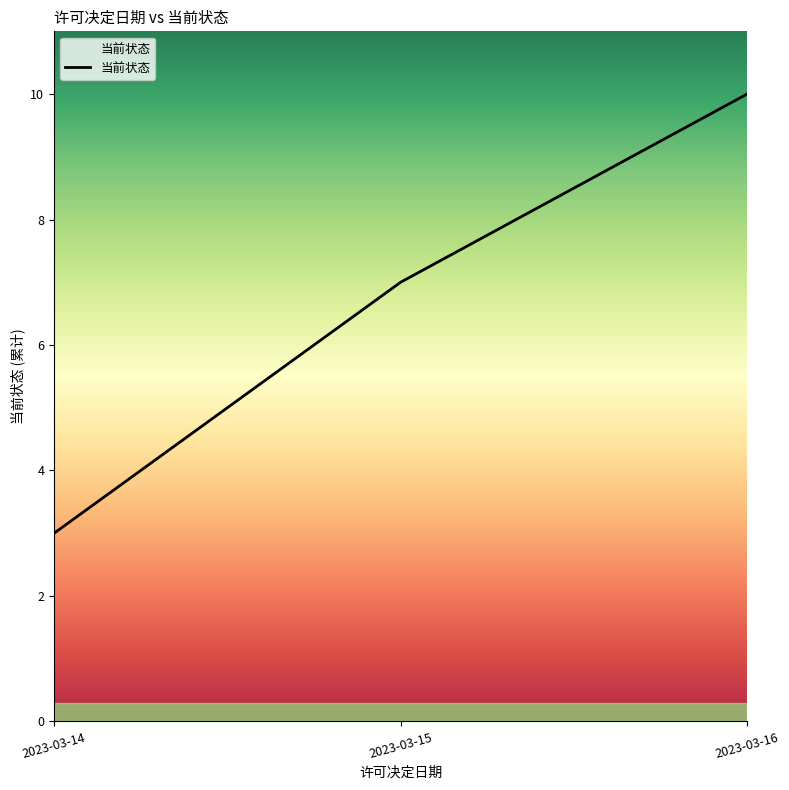

The value at 2023-03-16 is 10. True or false?

True